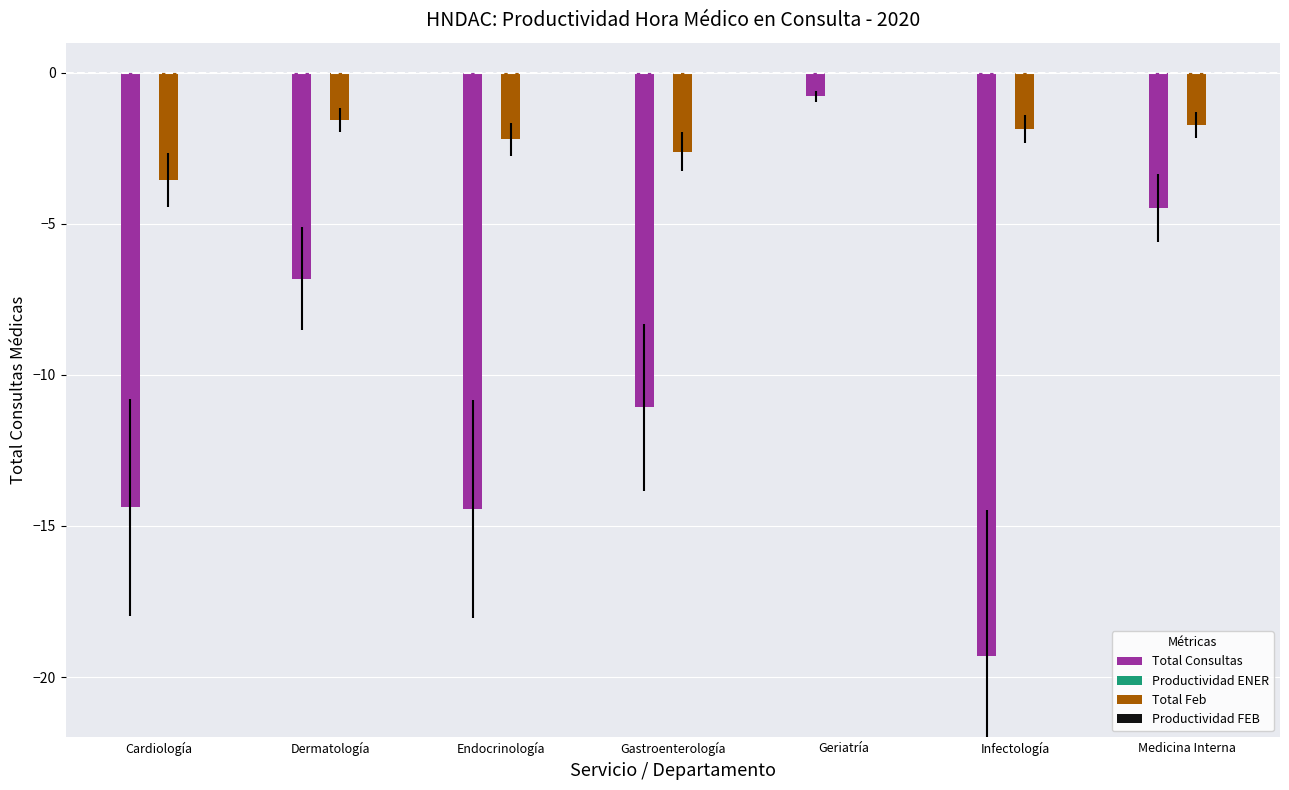

What is the sum of all Total Feb values?

-13.5